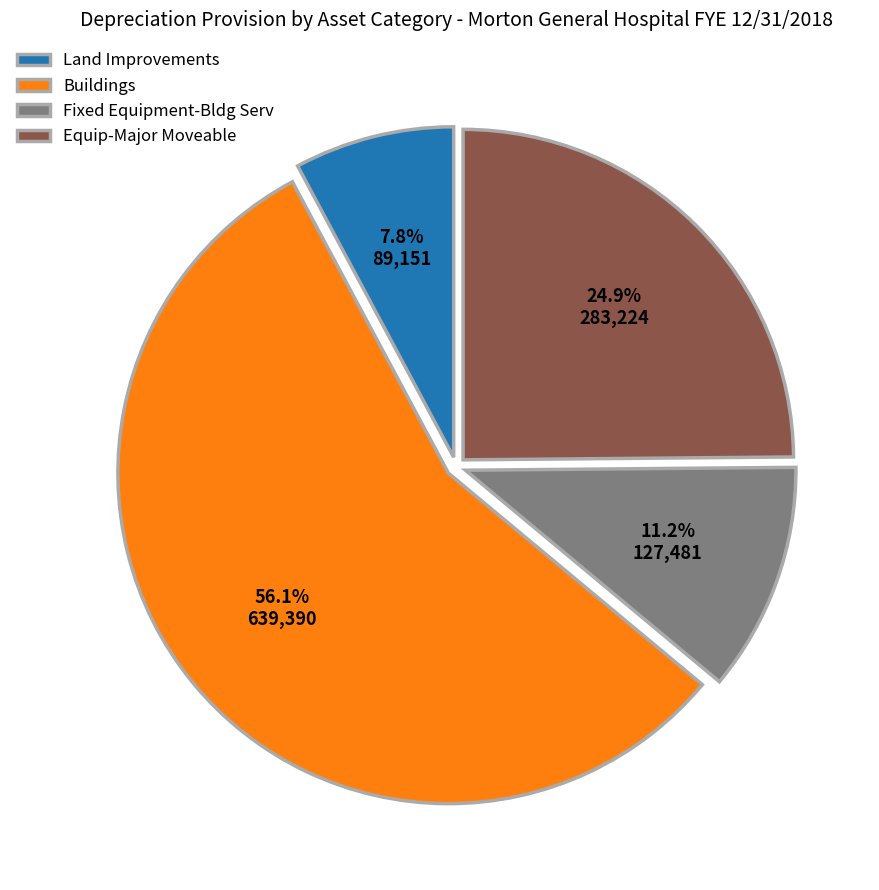

Count the number of slices in the pie.

4